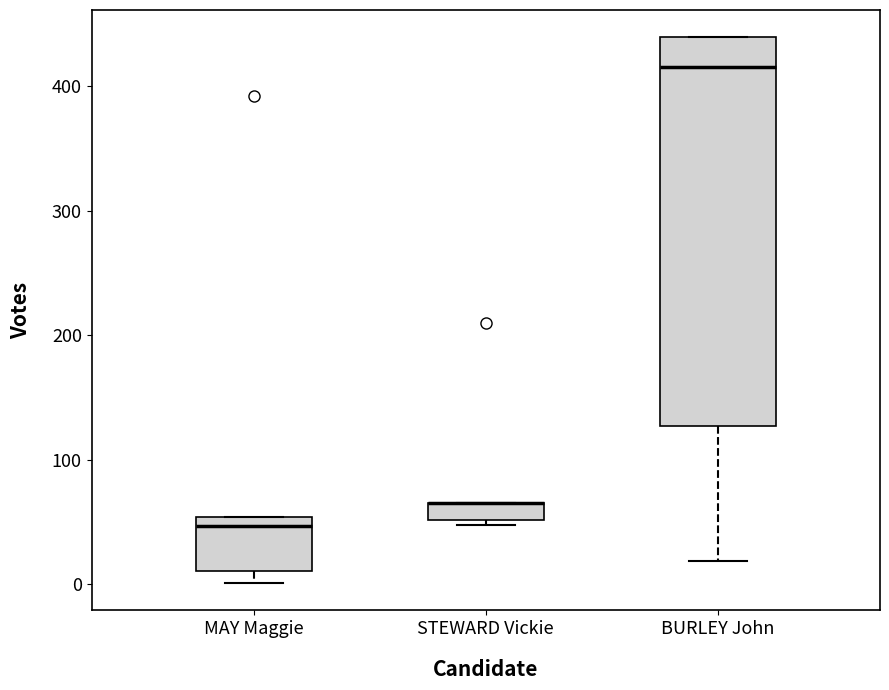

Where is the lower edge of the box for MAY Maggie on the y-axis? The values are not printed on the chart, so give them approximately, as read against the axis.

10